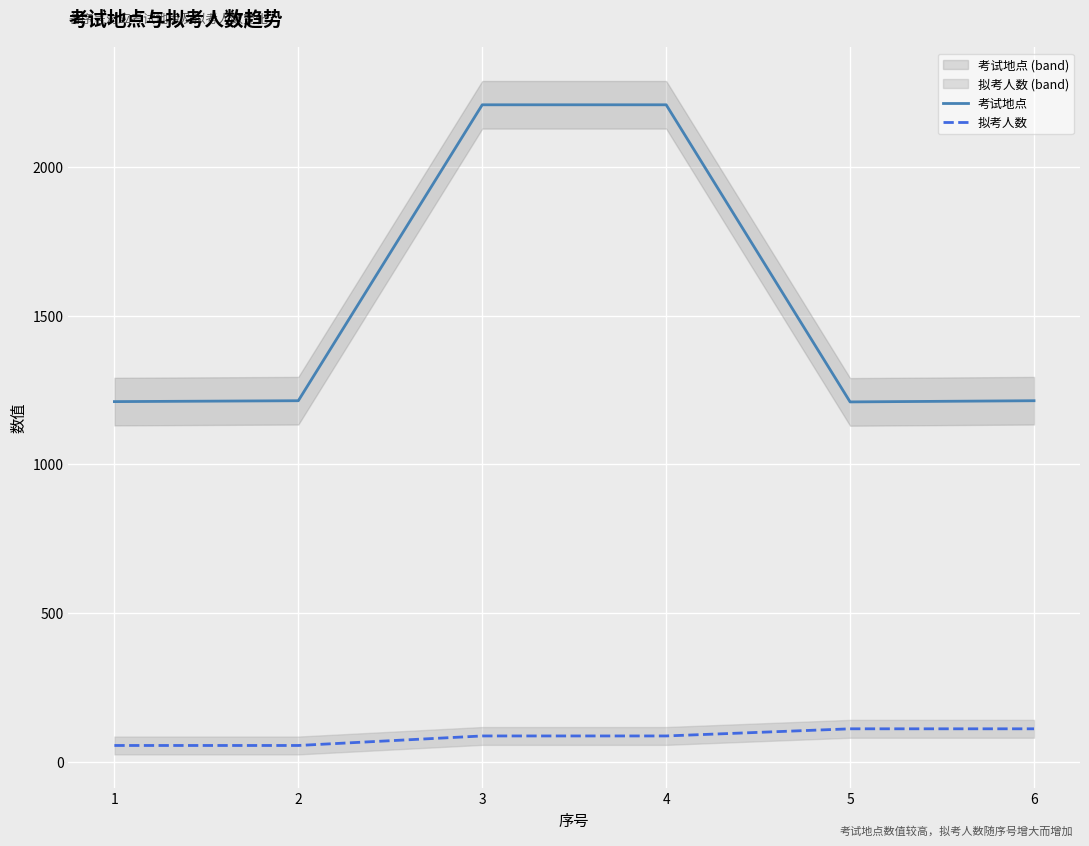

What is the difference between the second highest and second lowest values in the 拟考人数 series?

56